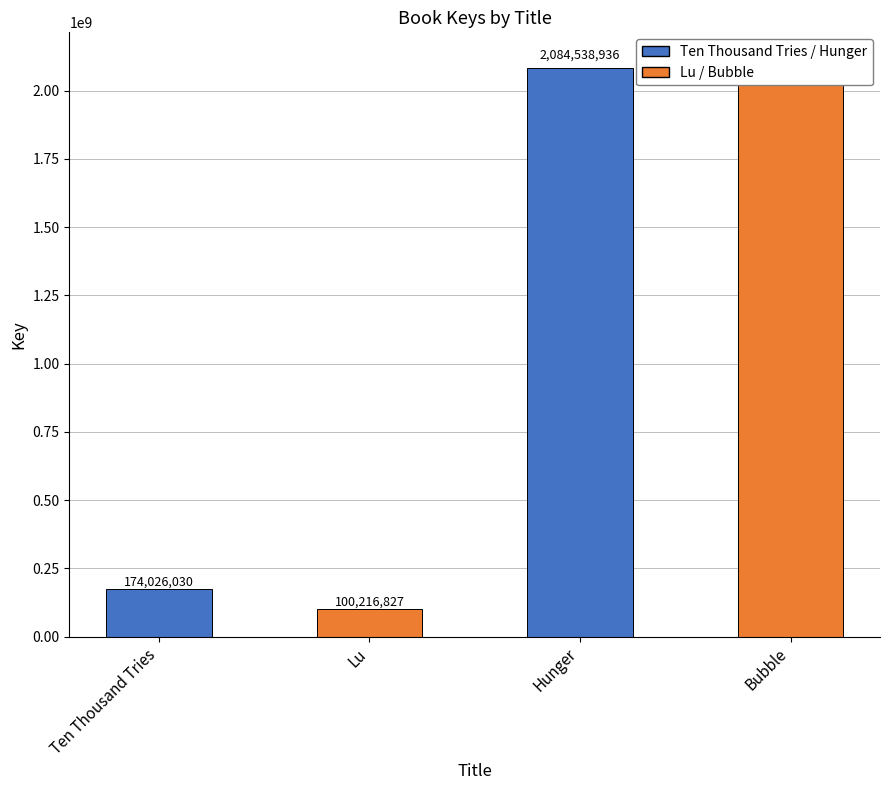

What is the difference between the maximum and minimum values?

2008359313